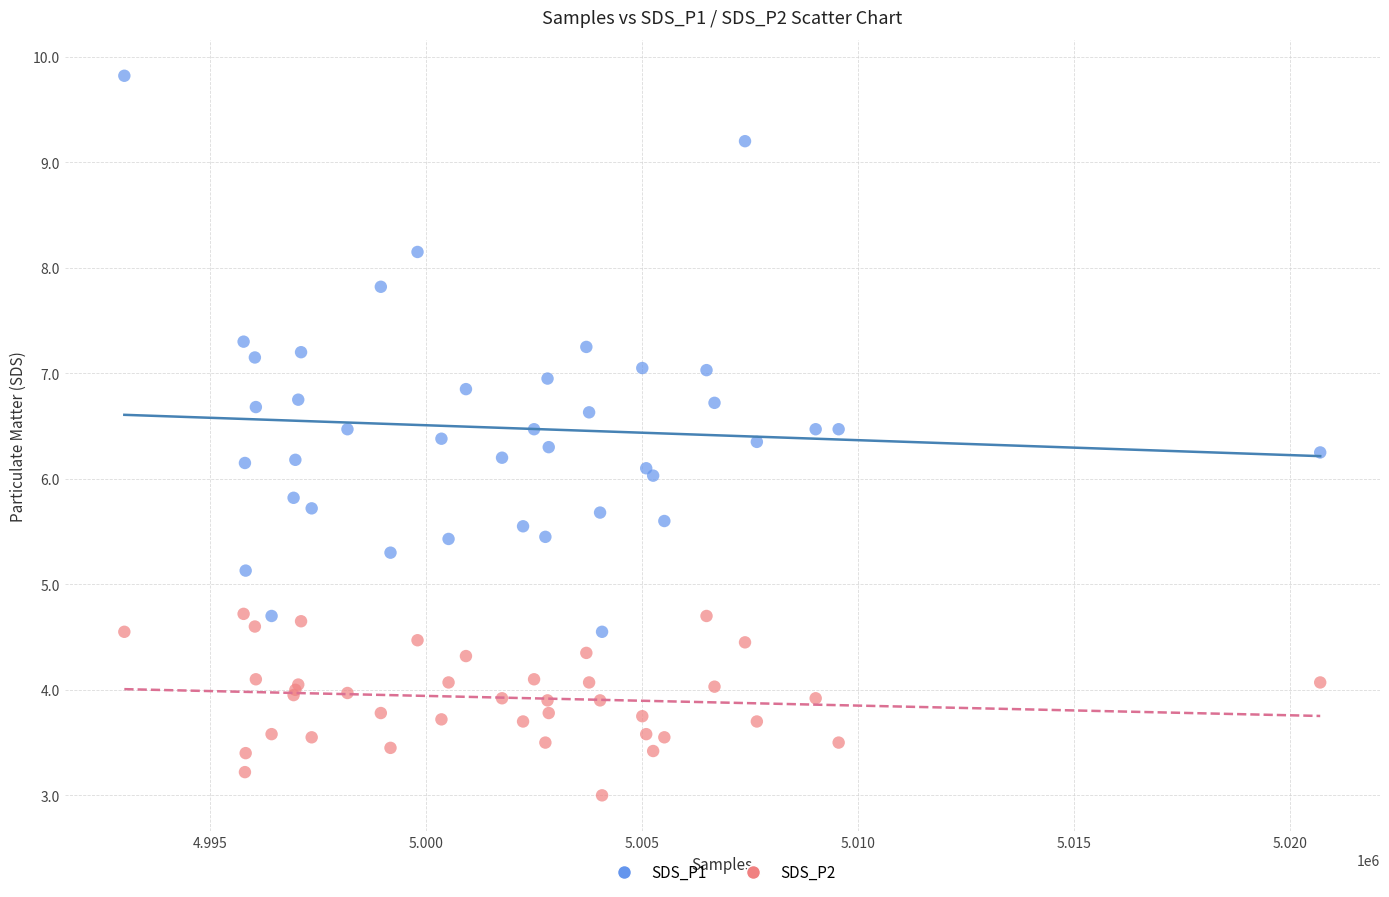

Which series reaches the maximum Y coordinate?

SDS_P1